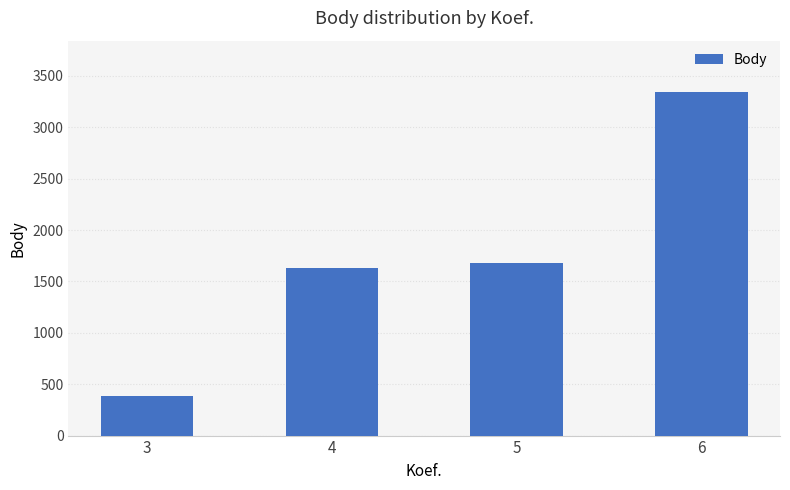

Between 3 and 6, which is larger?

6